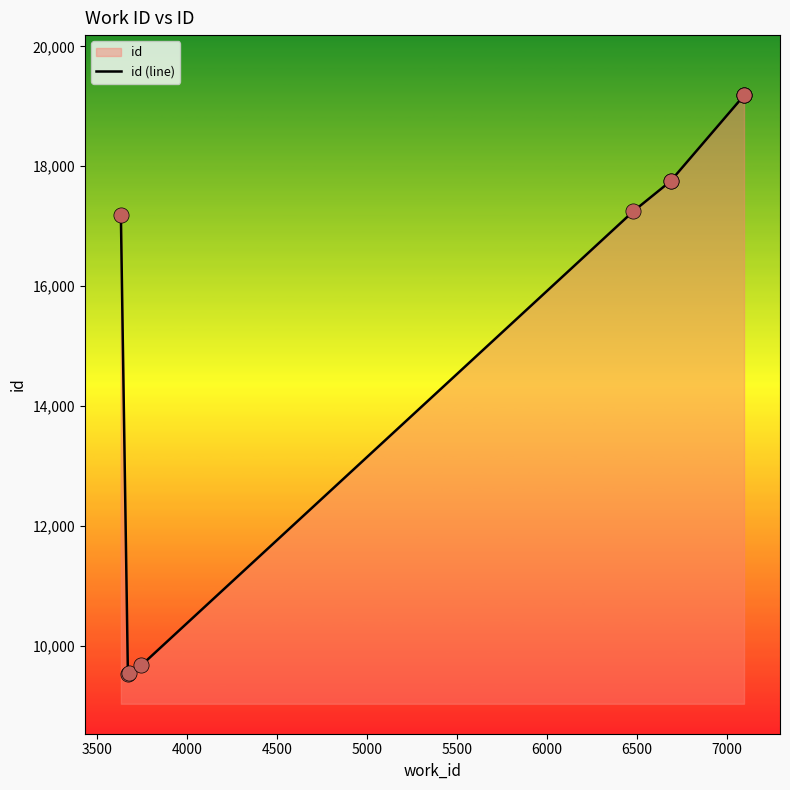

Which has a higher value, 3500 or 5500?

5500